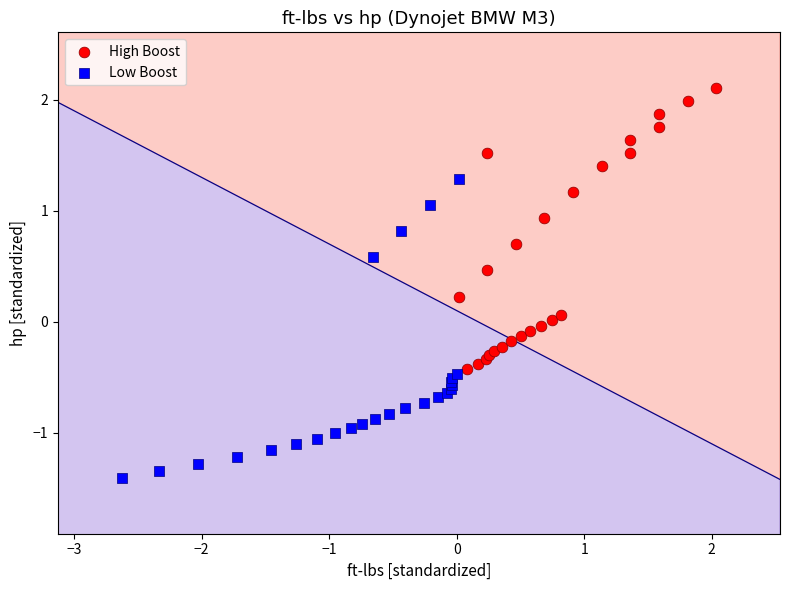

Which series contains the highest Y value?

High Boost